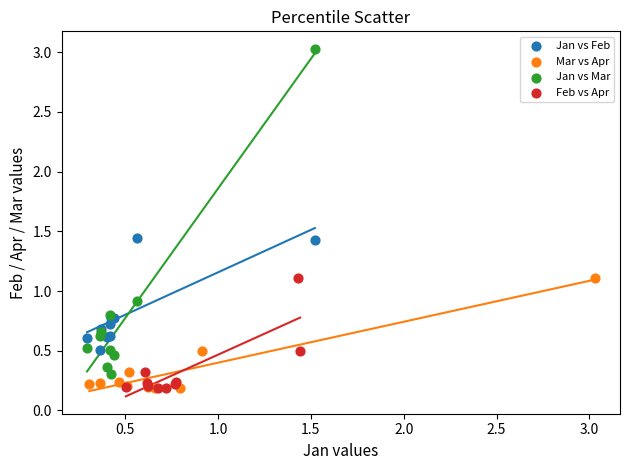

Which series contains the highest Y value?

Jan vs Mar